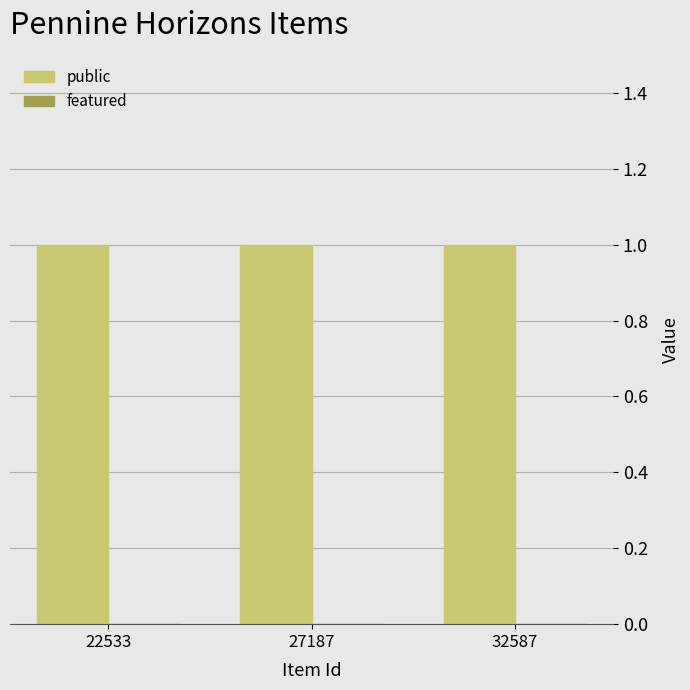

What is the greatest value displayed?

1